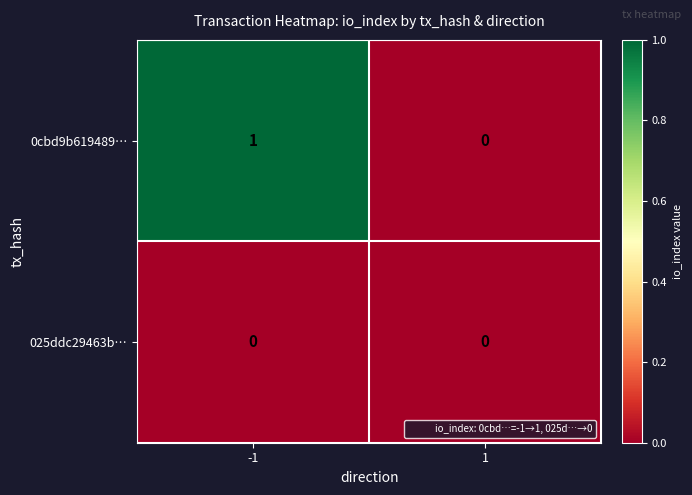

What is the total value across all series at -1?

1